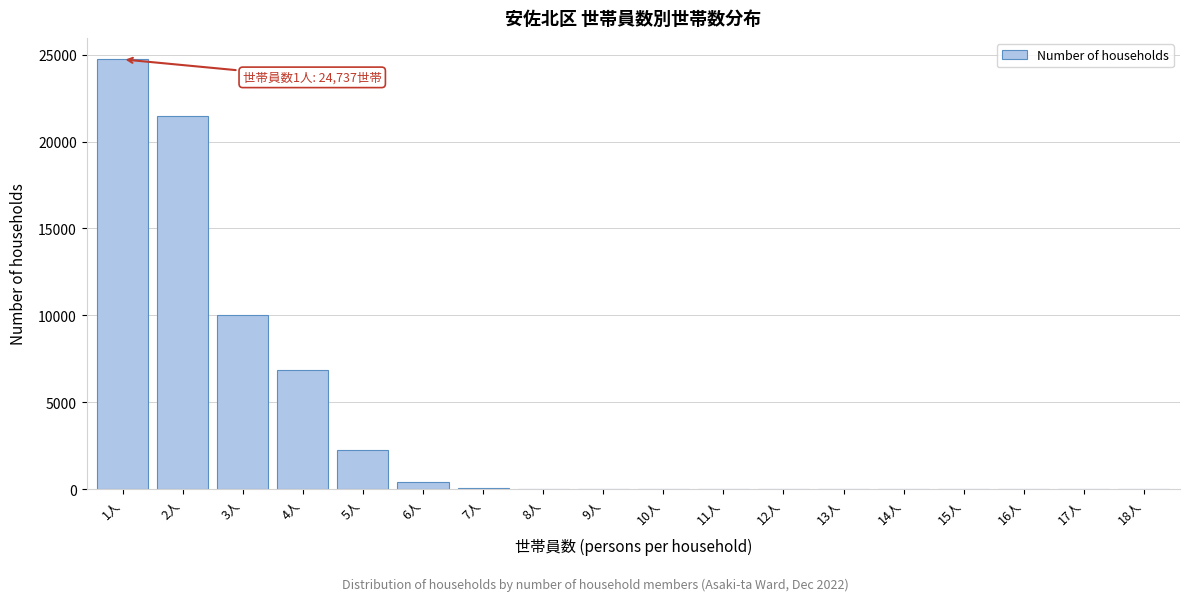

The value at 2人 is 32353. True or false?

False